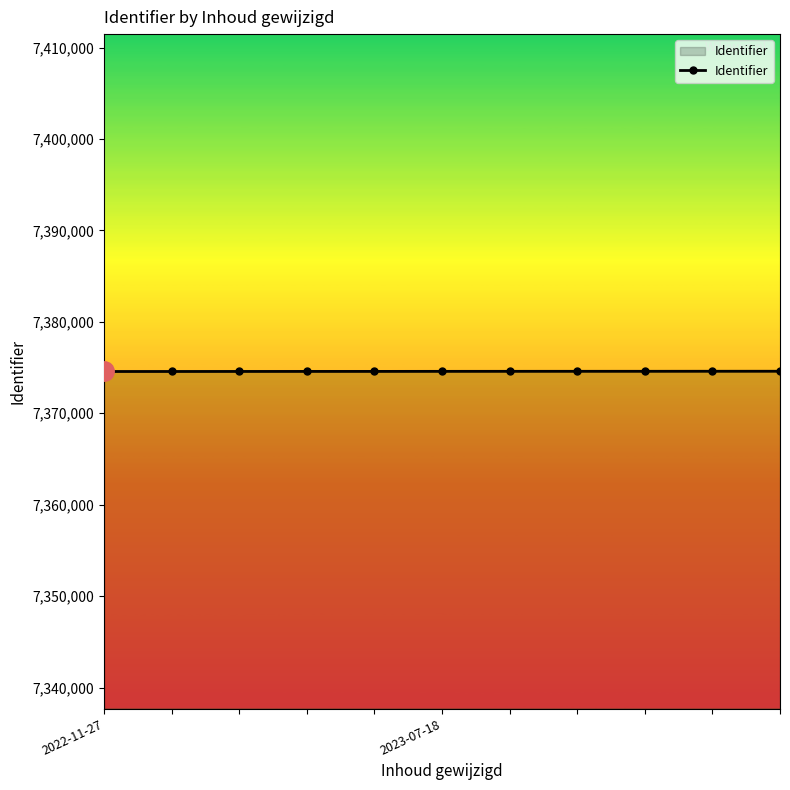

What is the value of the 10th point from the left?

7374593